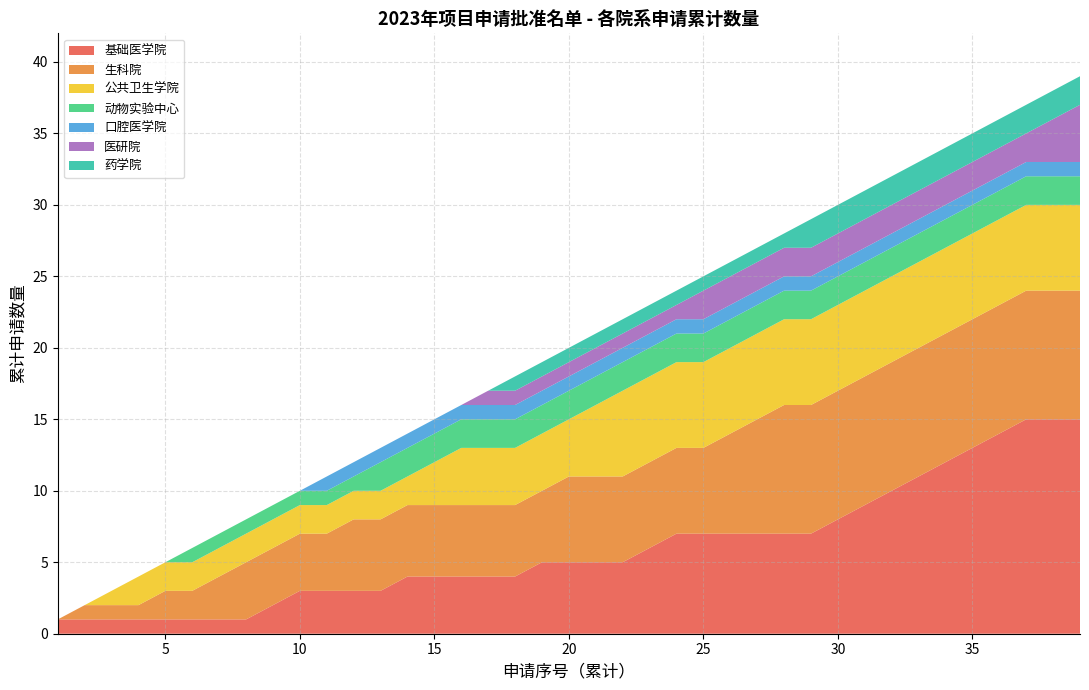

What is the highest value of the 基础医学院 series?

15